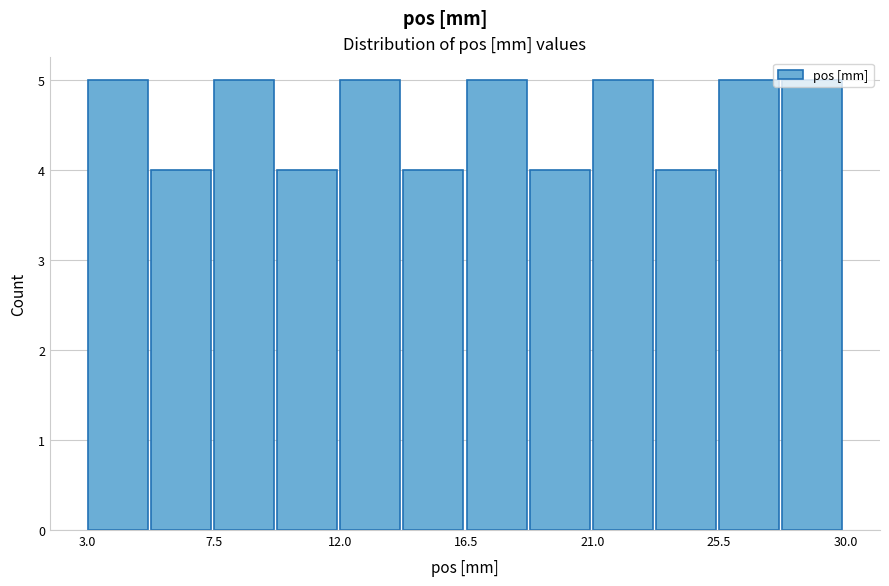

How tall is the bar that spans 16.50 to 18.75 on the x-axis? Neither the bar edges nor the heights are printed on the chart, so give them approximately, as read against the axes.

5